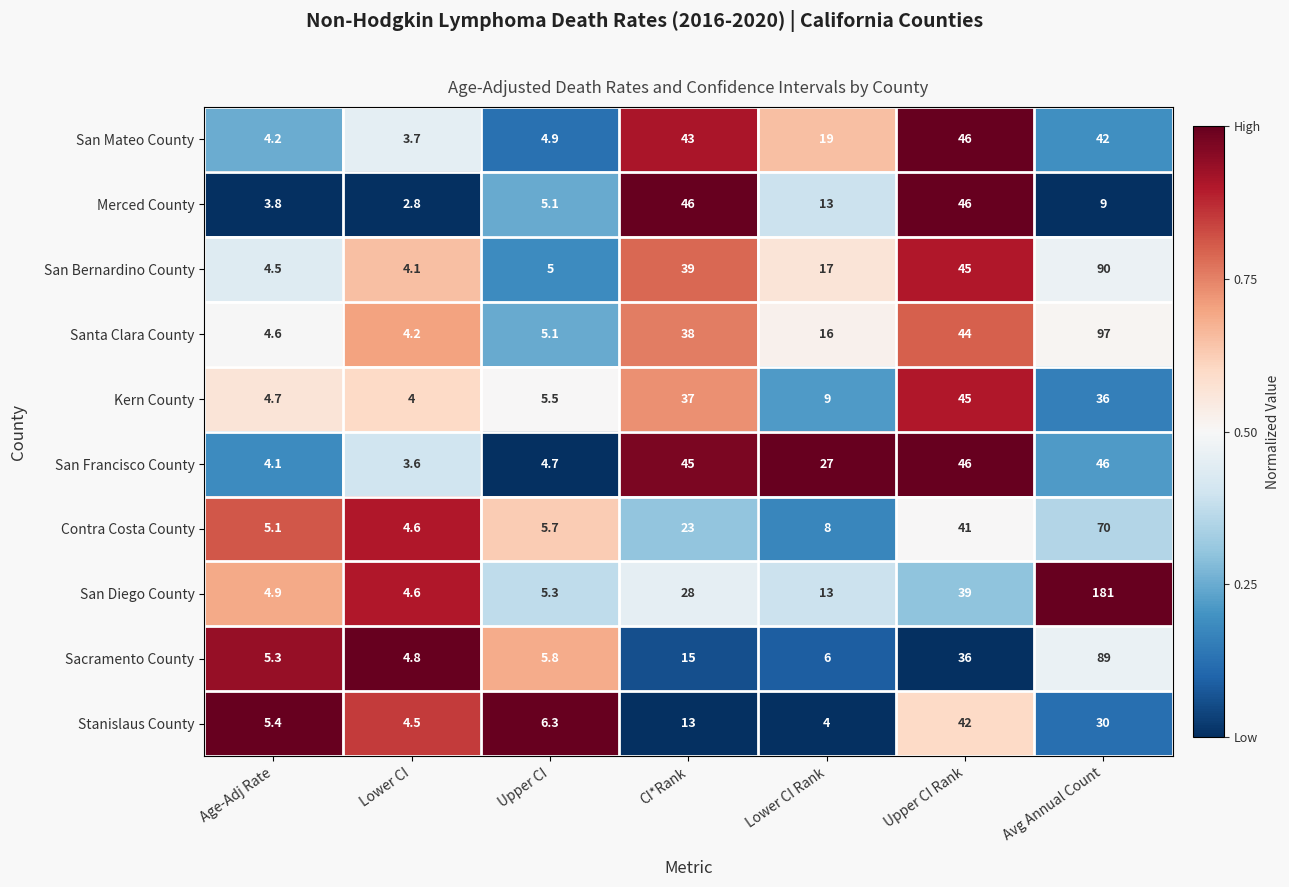

What is the sum of the Stanislaus County values at CI*Rank and Avg Annual Count?

43.0